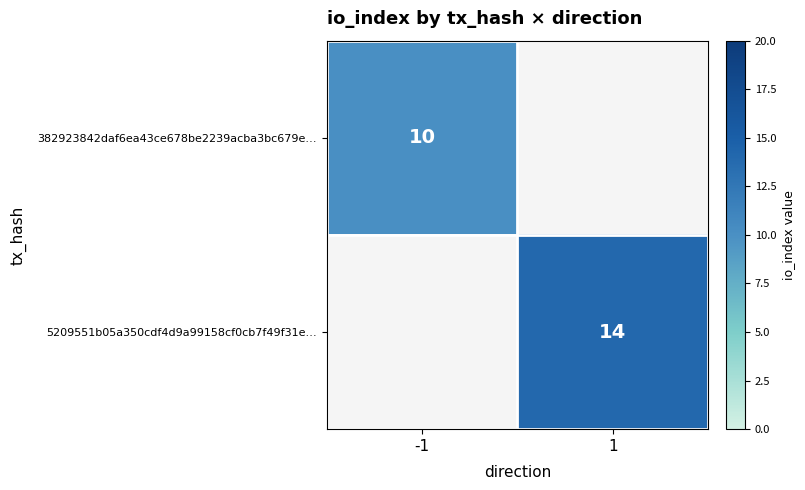

At which label does 382923842daf6ea43ce678be2239acba3bc679e… reach its peak?

-1